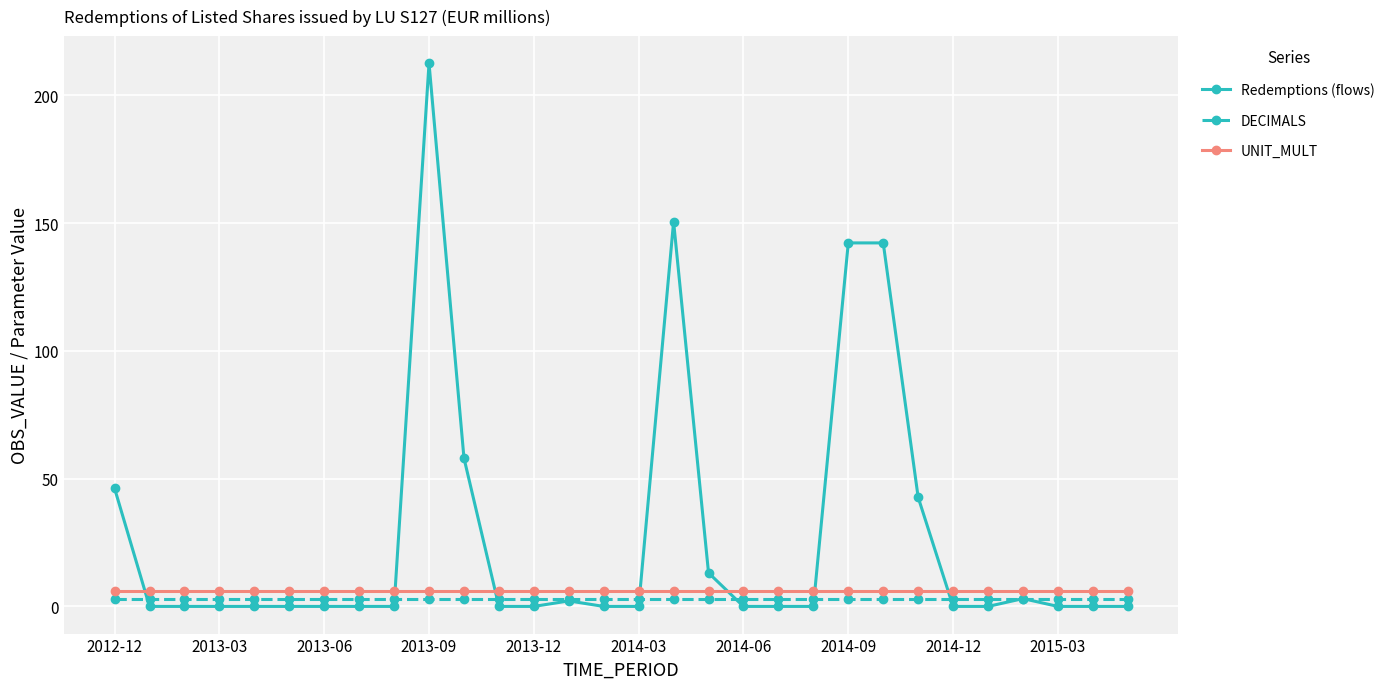

What are all the series names shown in the legend?

Redemptions (flows), DECIMALS, UNIT_MULT